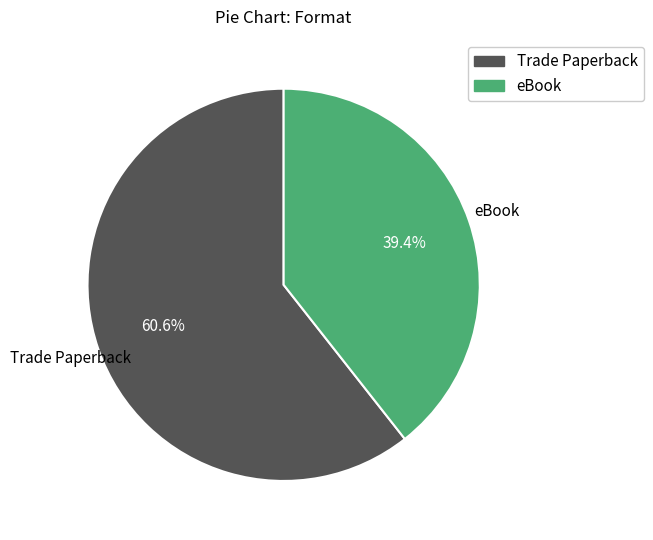

Rank the categories by value from lowest to highest.

eBook, Trade Paperback